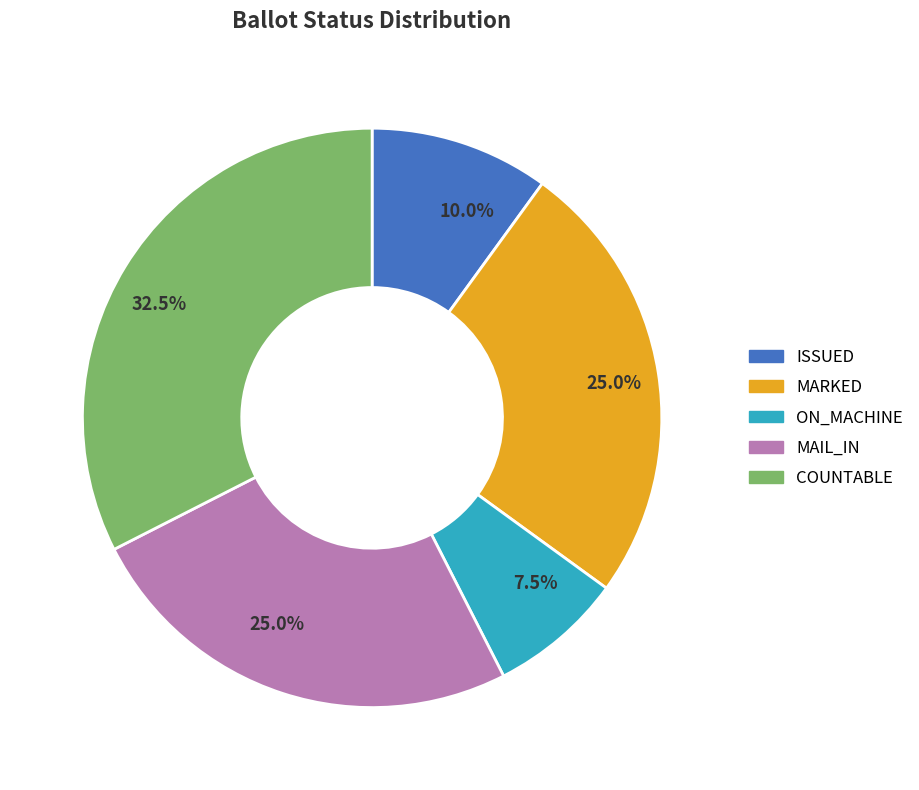

To the nearest percent, what portion does MARKED represent?

25%